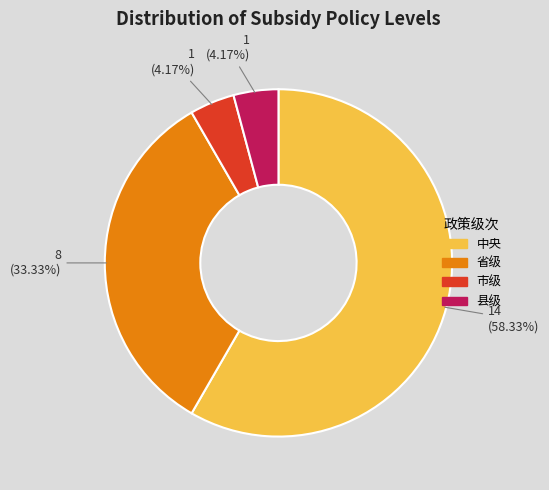

True or false: 中央 accounts for 69% of the total.

False